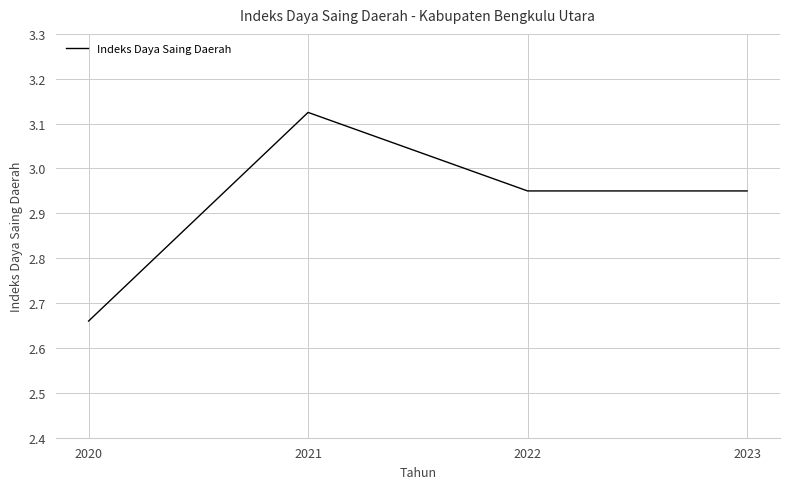

What is the sum of all values?

11.7